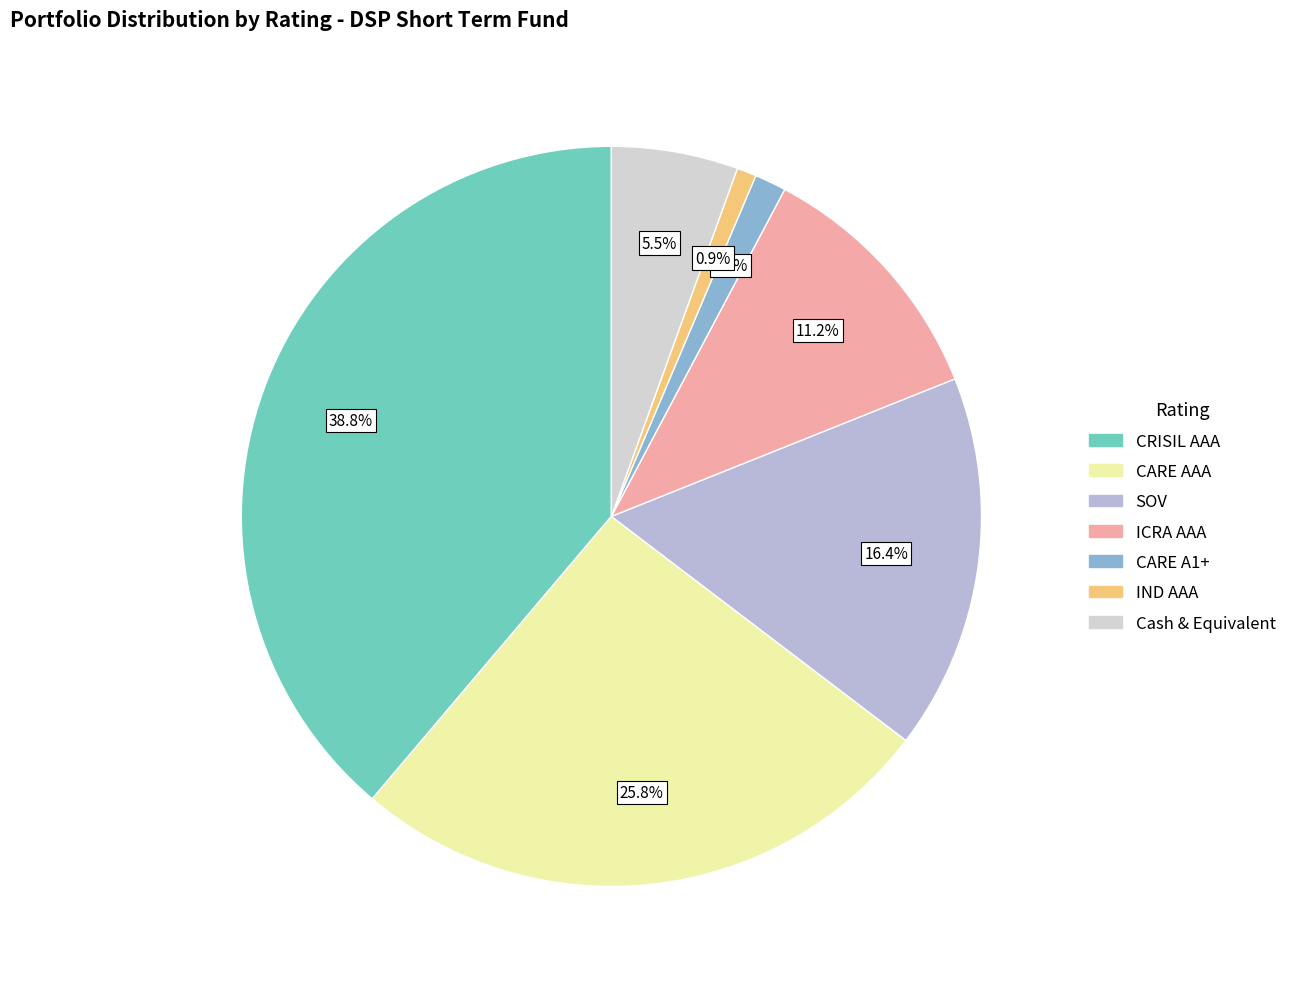

Which category has the biggest portion of the pie?

CRISIL AAA